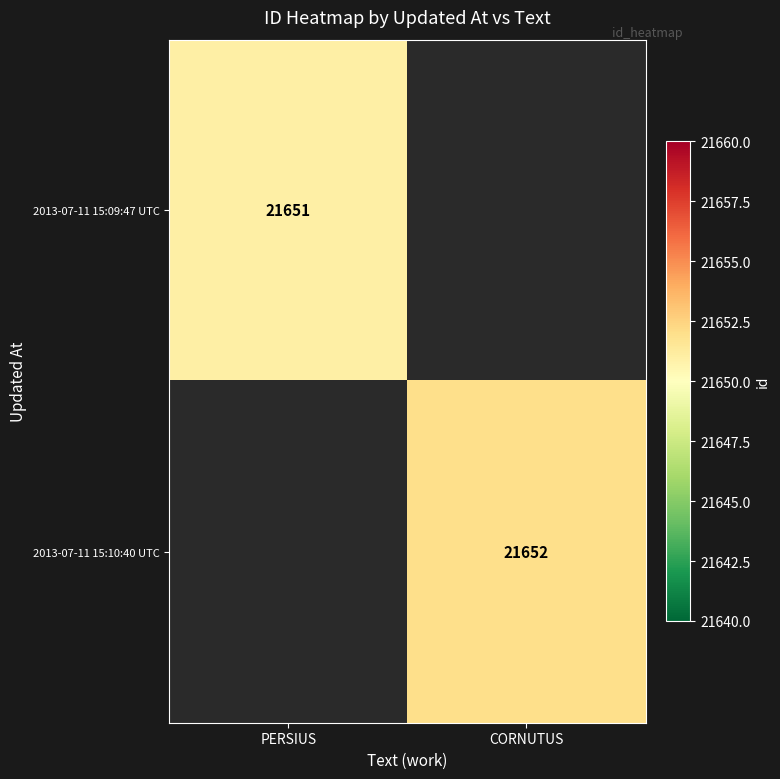

Is the value of 2013-07-11 15:10:40 UTC at CORNUTUS greater than the value of 2013-07-11 15:09:47 UTC at PERSIUS?

Yes